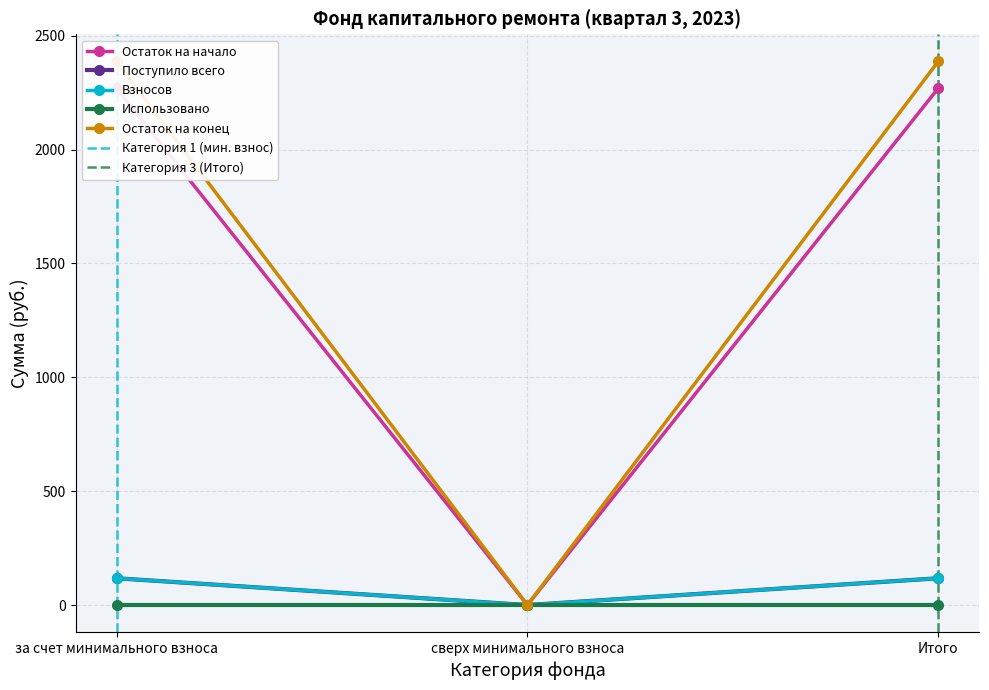

What is the difference between the highest and lowest values at Итого?

2269.0